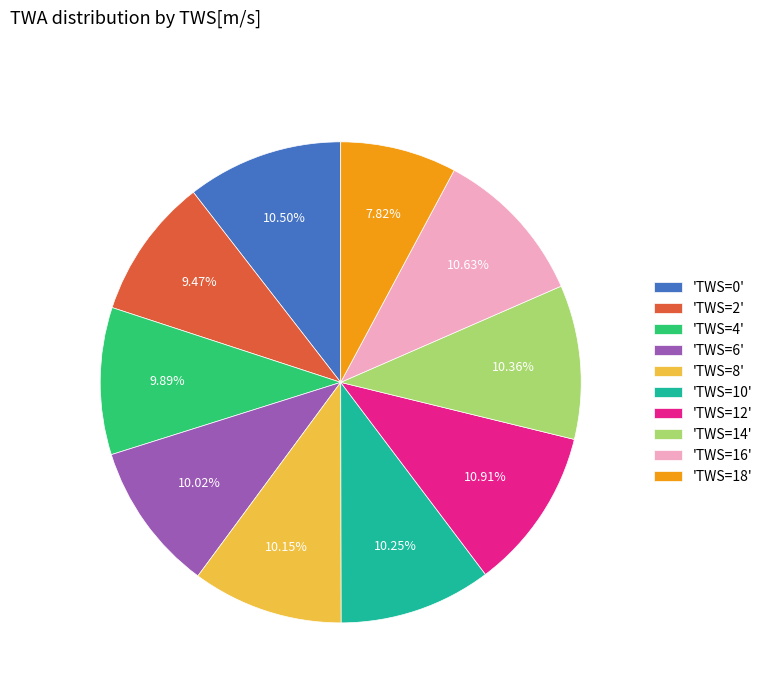

What is the ratio of the value at 'TWS=0' to the value at 'TWS=4'?

1.1